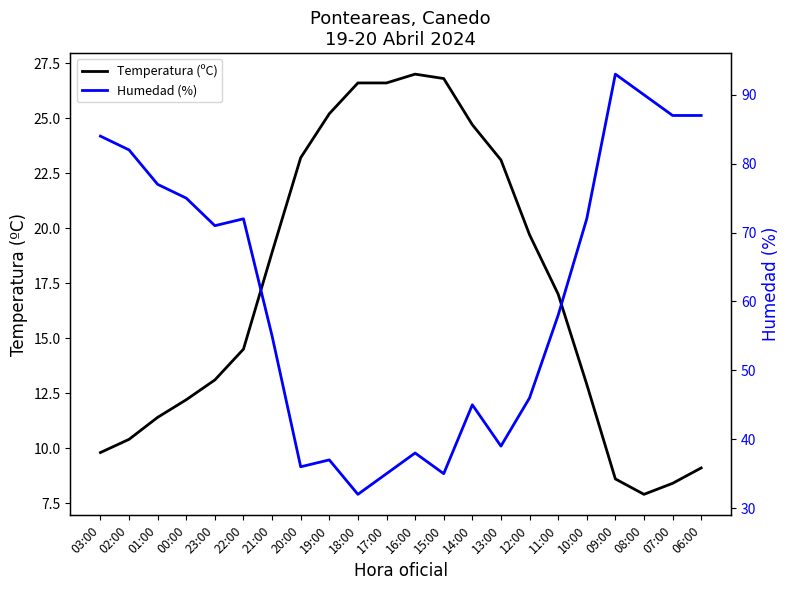

What is the average value of the Temperatura (ºC) series?

17.1